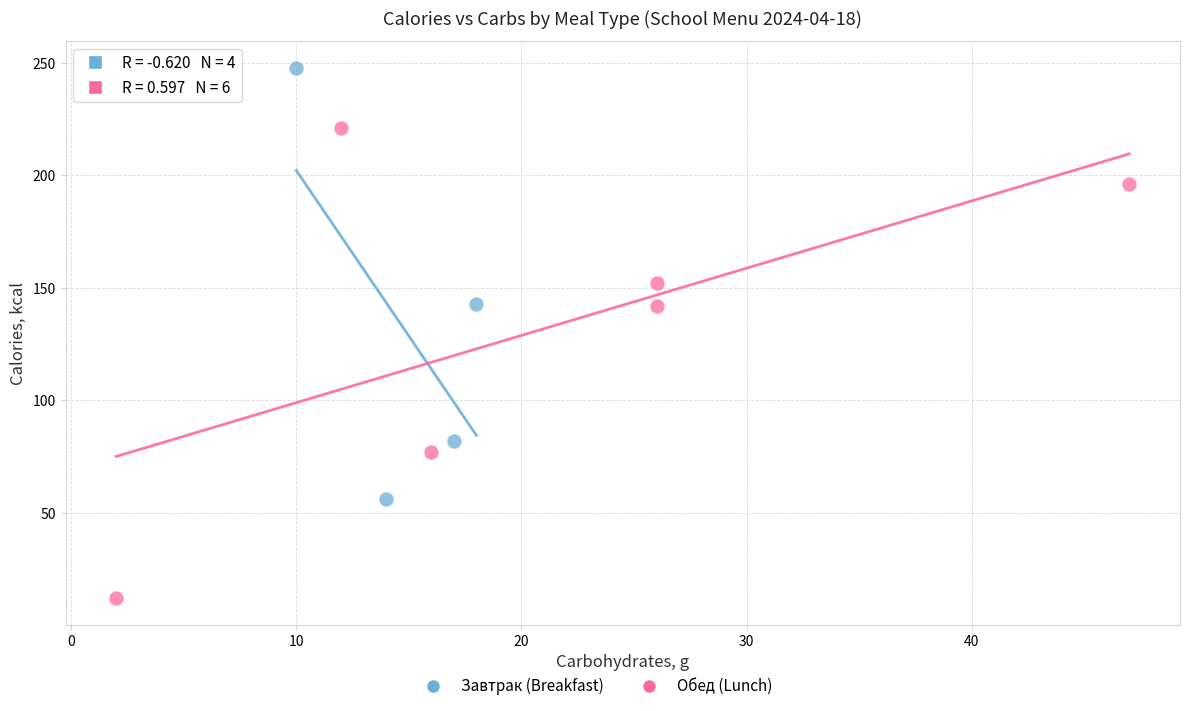

Which series reaches the maximum Y coordinate?

Завтрак (Breakfast)